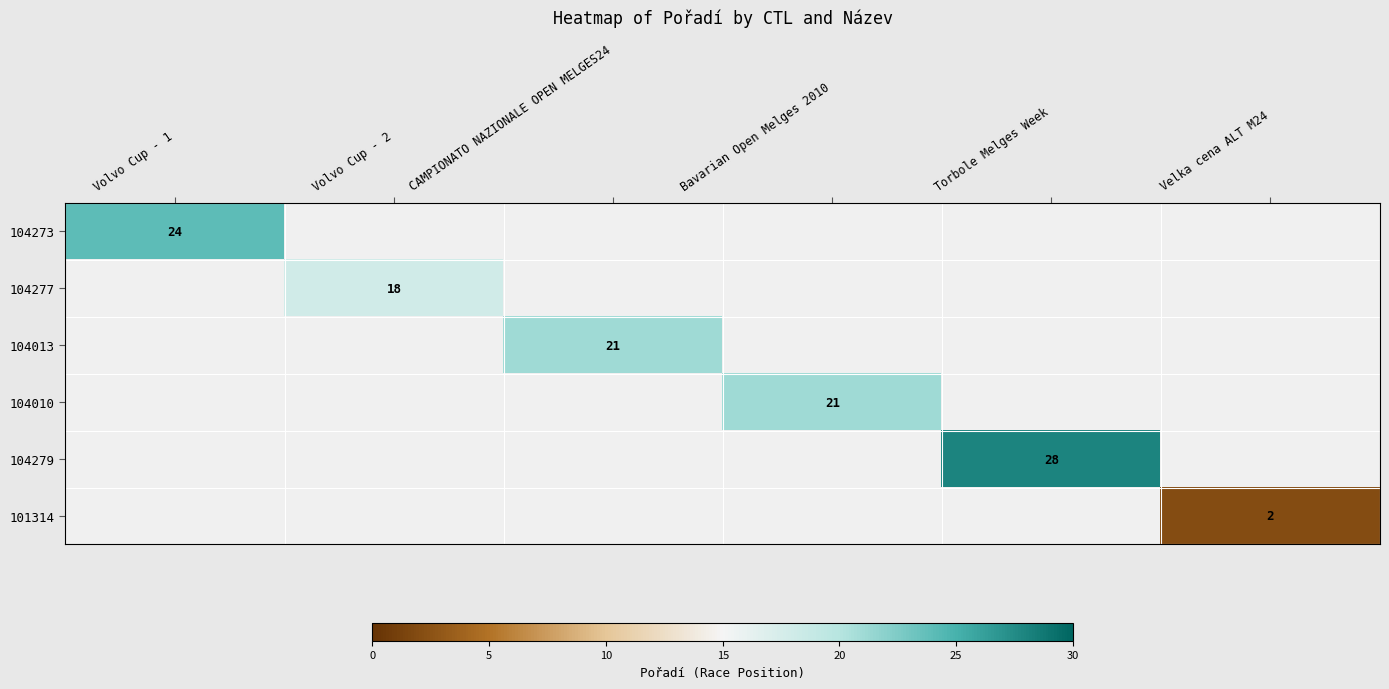

Is the value of 104010 at Bavarian Open Melges 2010 greater than the value of 104277 at Volvo Cup - 2?

Yes